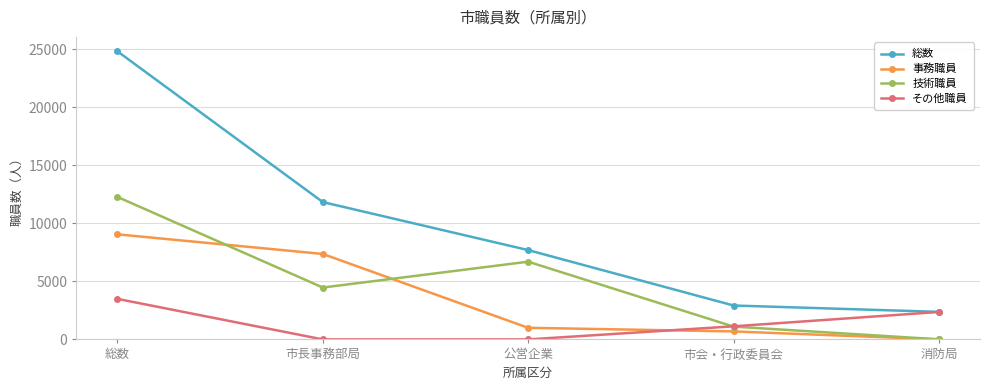

Reading left to right, transcribe all the data shown in this chart.

総数: 総数=24814	市長事務部局=11828	公営企業=7693	市会・行政委員会=2920	消防局=2373
事務職員: 総数=9050	市長事務部局=7360	公営企業=999	市会・行政委員会=689	消防局=2
技術職員: 総数=12272	市長事務部局=4468	公営企業=6694	市会・行政委員会=1103	消防局=7
その他職員: 総数=3492	市長事務部局=0	公営企業=0	市会・行政委員会=1128	消防局=2364